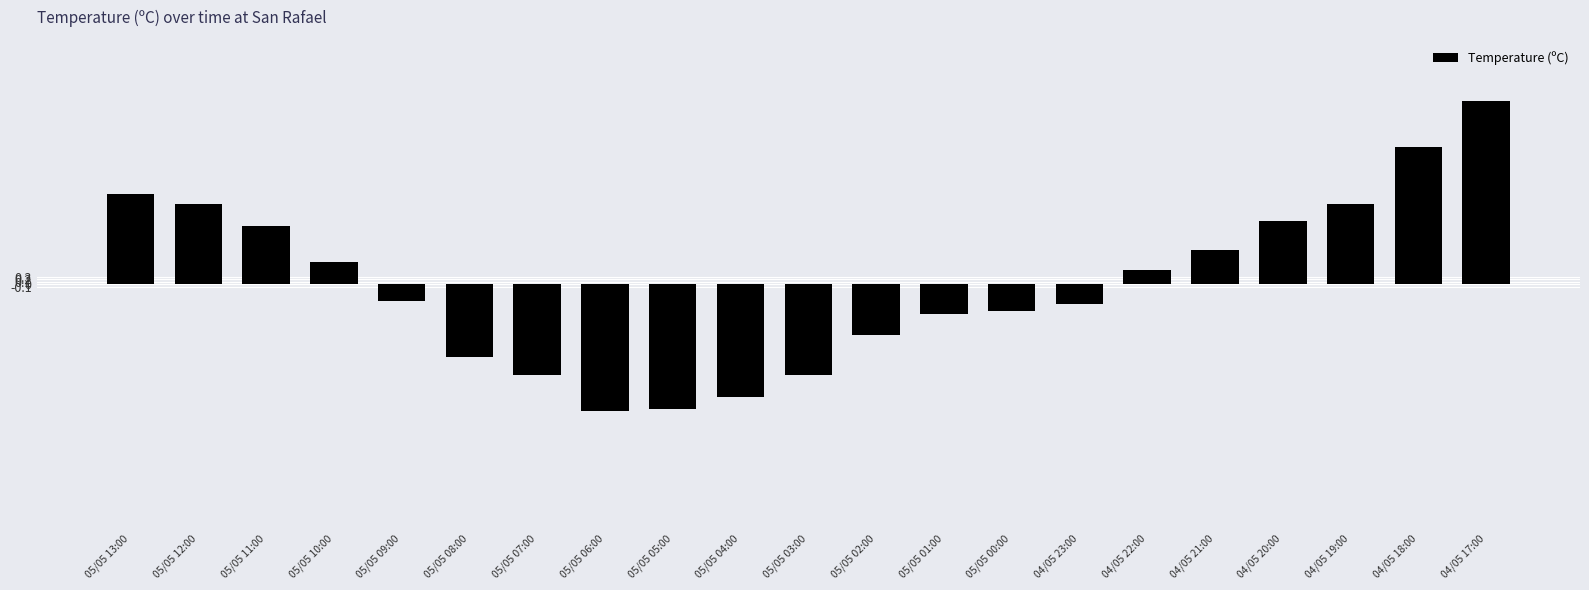

True or false: the data shows 9.9 at 04/05 18:00.

False